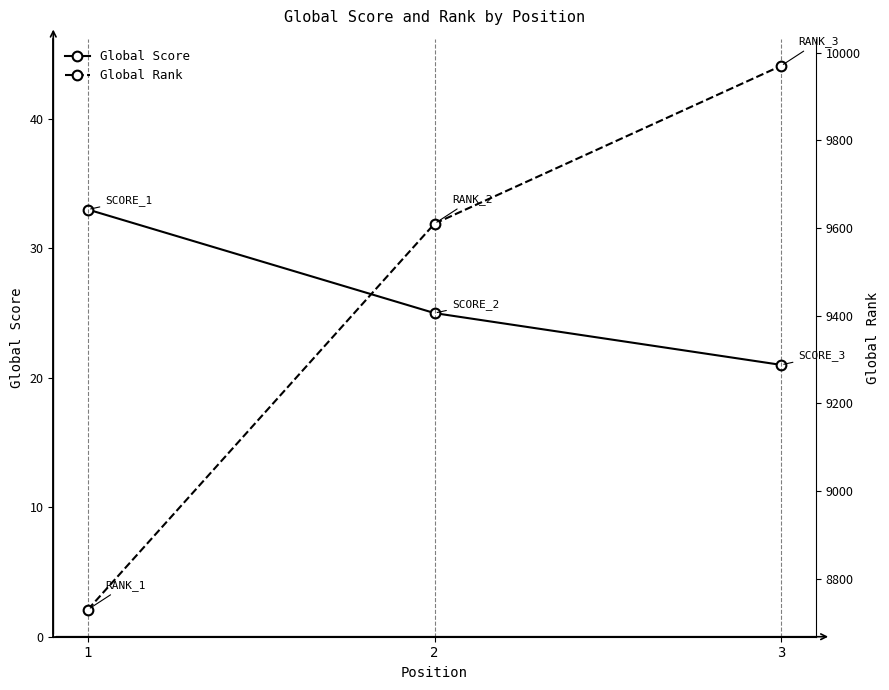

At which label does Global Rank first exceed 9610?

3